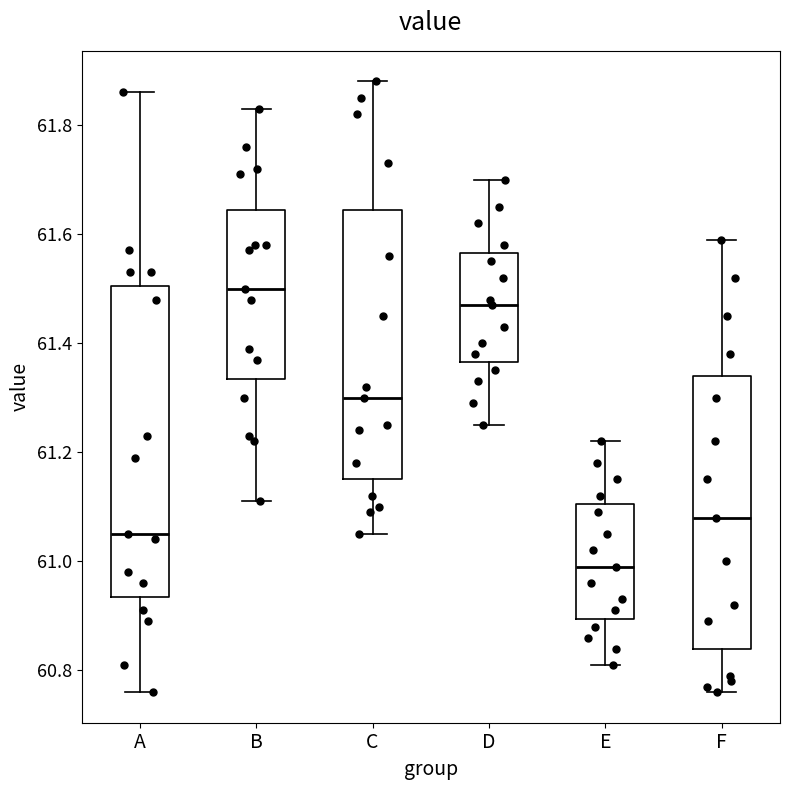

Reading left to right, read every box against the y-axis: the position of its median line, the range the box covers, and the ends of its whiskers. The values are not printed on the chart, so give them approximately, as read against the axis.

A: median 61.06, box 60.94 to 61.50, whiskers 60.76 to 61.86
B: median 61.50, box 61.34 to 61.64, whiskers 61.12 to 61.84
C: median 61.30, box 61.16 to 61.64, whiskers 61.06 to 61.88
D: median 61.48, box 61.36 to 61.56, whiskers 61.26 to 61.70
E: median 61.00, box 60.90 to 61.10, whiskers 60.82 to 61.22
F: median 61.08, box 60.84 to 61.34, whiskers 60.76 to 61.60